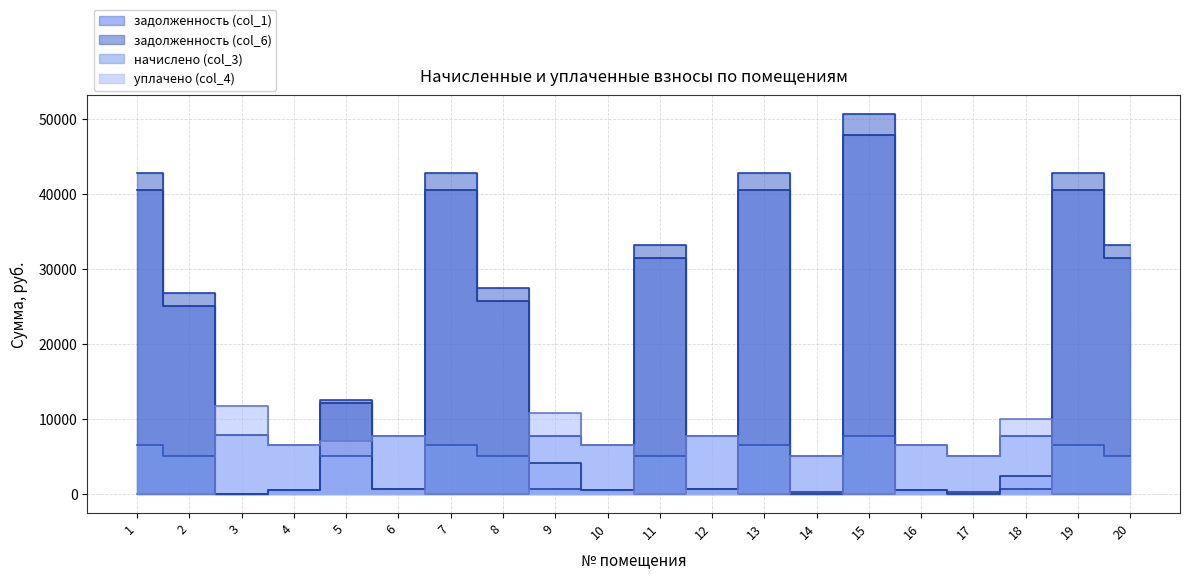

Which series has the largest total across all categories?

задолженность (col_6)